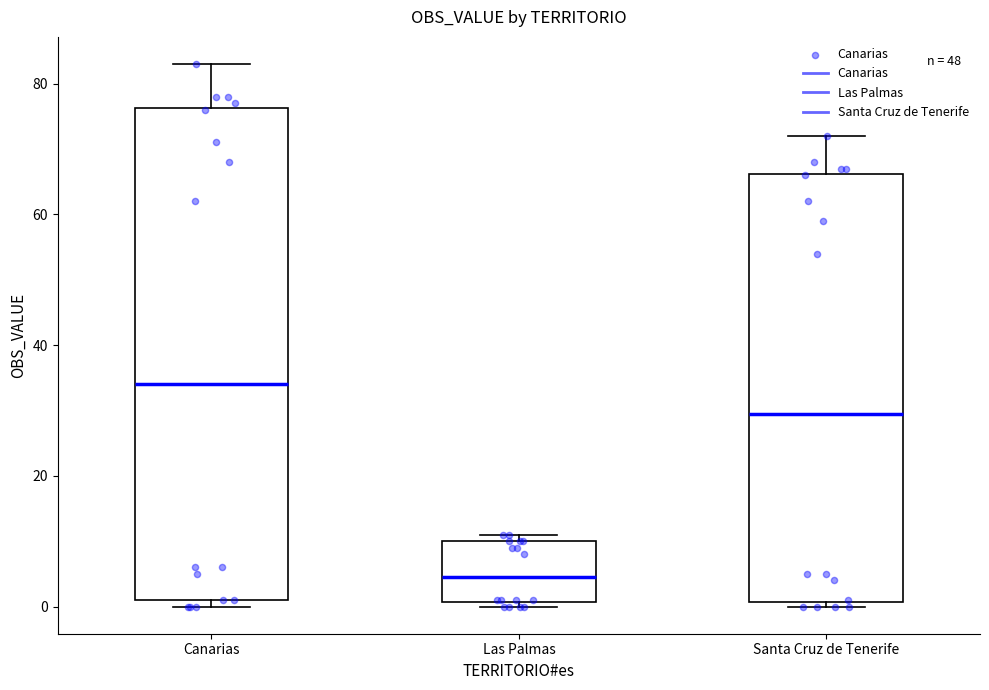

Which box has the lowest median line?

Las Palmas